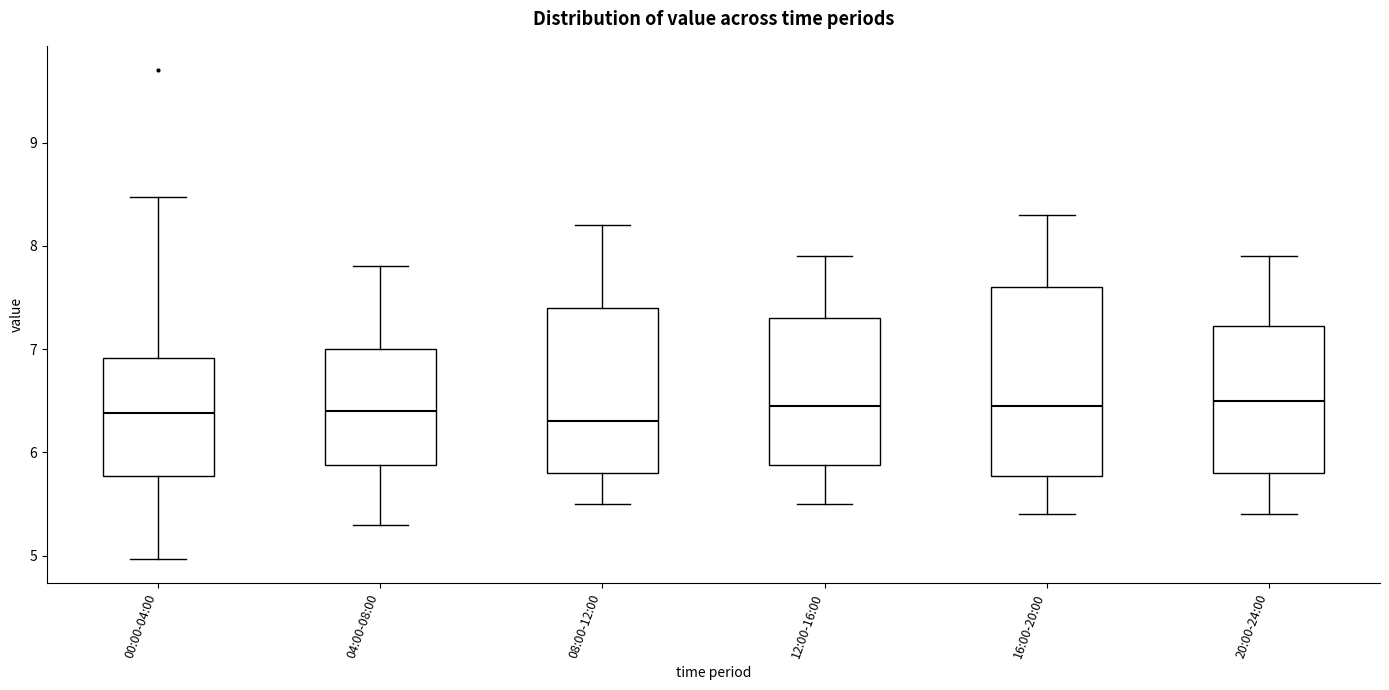

Reading left to right, read every box against the y-axis: the position of its median line, the range the box covers, and the ends of its whiskers. The values are not printed on the chart, so give them approximately, as read against the axis.

00:00-04:00: median 6.4, box 5.8 to 6.9, whiskers 5.0 to 8.5
04:00-08:00: median 6.4, box 5.9 to 7.0, whiskers 5.3 to 7.8
08:00-12:00: median 6.3, box 5.8 to 7.4, whiskers 5.5 to 8.2
12:00-16:00: median 6.5, box 5.9 to 7.3, whiskers 5.5 to 7.9
16:00-20:00: median 6.5, box 5.8 to 7.6, whiskers 5.4 to 8.3
20:00-24:00: median 6.5, box 5.8 to 7.2, whiskers 5.4 to 7.9